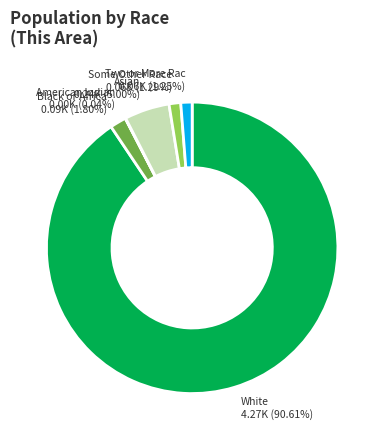

Is there a majority slice in this chart?

Yes